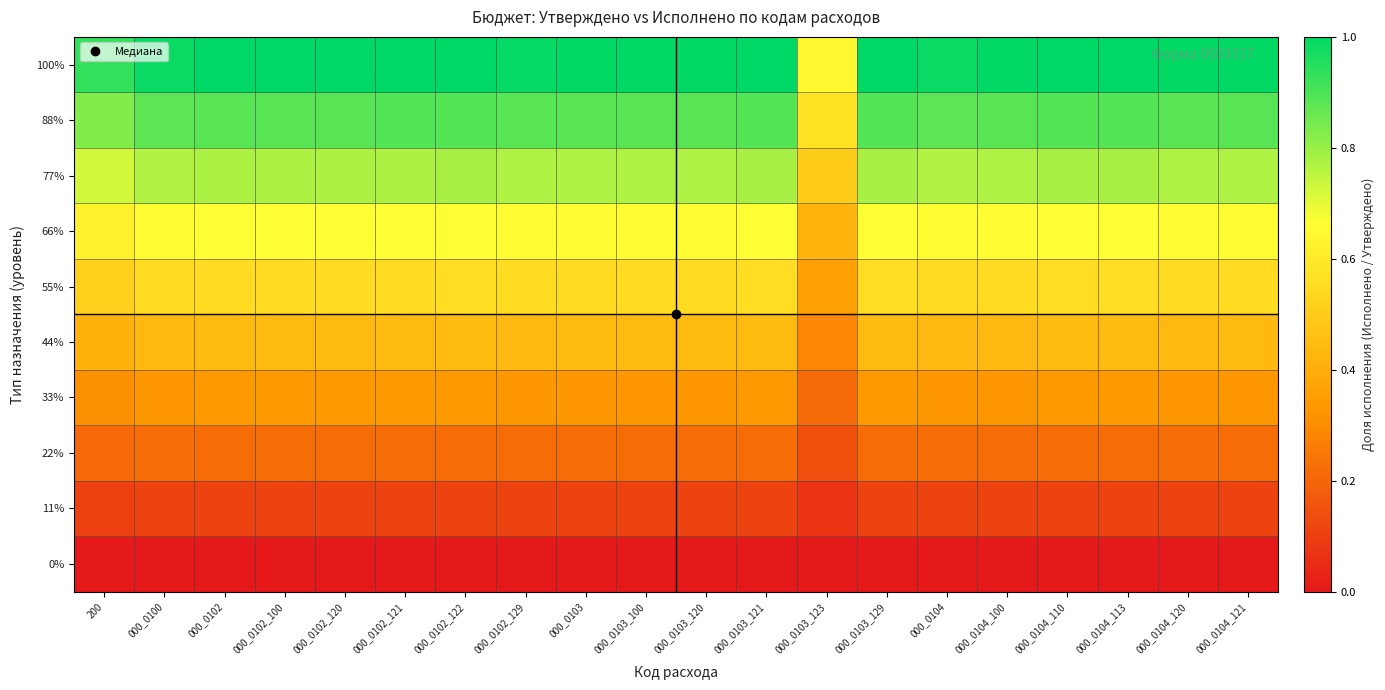

Reading left to right, list all the values displayed in this chart.

0%: 200=0.0	000_0100=0.0	000_0102=0.0	000_0102_100=0.0	000_0102_120=0.0	000_0102_121=0.0	000_0102_122=0.0	000_0102_129=0.0	000_0103=0.0	000_0103_100=0.0	000_0103_120=0.0	000_0103_121=0.0	000_0103_123=0.0	000_0103_129=0.0	000_0104=0.0	000_0104_100=0.0	000_0104_110=0.0	000_0104_113=0.0	000_0104_120=0.0	000_0104_121=0.0
11%: 200=0.1	000_0100=0.1	000_0102=0.1	000_0102_100=0.1	000_0102_120=0.1	000_0102_121=0.1	000_0102_122=0.1	000_0102_129=0.1	000_0103=0.1	000_0103_100=0.1	000_0103_120=0.1	000_0103_121=0.1	000_0103_123=0.1	000_0103_129=0.1	000_0104=0.1	000_0104_100=0.1	000_0104_110=0.1	000_0104_113=0.1	000_0104_120=0.1	000_0104_121=0.1
22%: 200=0.2	000_0100=0.2	000_0102=0.2	000_0102_100=0.2	000_0102_120=0.2	000_0102_121=0.2	000_0102_122=0.2	000_0102_129=0.2	000_0103=0.2	000_0103_100=0.2	000_0103_120=0.2	000_0103_121=0.2	000_0103_123=0.1	000_0103_129=0.2	000_0104=0.2	000_0104_100=0.2	000_0104_110=0.2	000_0104_113=0.2	000_0104_120=0.2	000_0104_121=0.2
33%: 200=0.3	000_0100=0.3	000_0102=0.3	000_0102_100=0.3	000_0102_120=0.3	000_0102_121=0.3	000_0102_122=0.3	000_0102_129=0.3	000_0103=0.3	000_0103_100=0.3	000_0103_120=0.3	000_0103_121=0.3	000_0103_123=0.2	000_0103_129=0.3	000_0104=0.3	000_0104_100=0.3	000_0104_110=0.3	000_0104_113=0.3	000_0104_120=0.3	000_0104_121=0.3
44%: 200=0.4	000_0100=0.4	000_0102=0.4	000_0102_100=0.4	000_0102_120=0.4	000_0102_121=0.4	000_0102_122=0.4	000_0102_129=0.4	000_0103=0.4	000_0103_100=0.4	000_0103_120=0.4	000_0103_121=0.4	000_0103_123=0.3	000_0103_129=0.4	000_0104=0.4	000_0104_100=0.4	000_0104_110=0.4	000_0104_113=0.4	000_0104_120=0.4	000_0104_121=0.4
55%: 200=0.5	000_0100=0.5	000_0102=0.6	000_0102_100=0.6	000_0102_120=0.6	000_0102_121=0.6	000_0102_122=0.6	000_0102_129=0.6	000_0103=0.6	000_0103_100=0.6	000_0103_120=0.6	000_0103_121=0.6	000_0103_123=0.4	000_0103_129=0.6	000_0104=0.5	000_0104_100=0.6	000_0104_110=0.6	000_0104_113=0.6	000_0104_120=0.6	000_0104_121=0.6
66%: 200=0.6	000_0100=0.7	000_0102=0.7	000_0102_100=0.7	000_0102_120=0.7	000_0102_121=0.7	000_0102_122=0.7	000_0102_129=0.7	000_0103=0.7	000_0103_100=0.7	000_0103_120=0.7	000_0103_121=0.7	000_0103_123=0.4	000_0103_129=0.7	000_0104=0.7	000_0104_100=0.7	000_0104_110=0.7	000_0104_113=0.7	000_0104_120=0.7	000_0104_121=0.7
77%: 200=0.7	000_0100=0.8	000_0102=0.8	000_0102_100=0.8	000_0102_120=0.8	000_0102_121=0.8	000_0102_122=0.8	000_0102_129=0.8	000_0103=0.8	000_0103_100=0.8	000_0103_120=0.8	000_0103_121=0.8	000_0103_123=0.5	000_0103_129=0.8	000_0104=0.8	000_0104_100=0.8	000_0104_110=0.8	000_0104_113=0.8	000_0104_120=0.8	000_0104_121=0.8
88%: 200=0.8	000_0100=0.9	000_0102=0.9	000_0102_100=0.9	000_0102_120=0.9	000_0102_121=0.9	000_0102_122=0.9	000_0102_129=0.9	000_0103=0.9	000_0103_100=0.9	000_0103_120=0.9	000_0103_121=0.9	000_0103_123=0.6	000_0103_129=0.9	000_0104=0.9	000_0104_100=0.9	000_0104_110=0.9	000_0104_113=0.9	000_0104_120=0.9	000_0104_121=0.9
100%: 200=0.9	000_0100=1.0	000_0102=1.0	000_0102_100=1.0	000_0102_120=1.0	000_0102_121=1.0	000_0102_122=1.0	000_0102_129=1.0	000_0103=1.0	000_0103_100=1.0	000_0103_120=1.0	000_0103_121=1.0	000_0103_123=0.6	000_0103_129=1.0	000_0104=1.0	000_0104_100=1.0	000_0104_110=1.0	000_0104_113=1.0	000_0104_120=1.0	000_0104_121=1.0